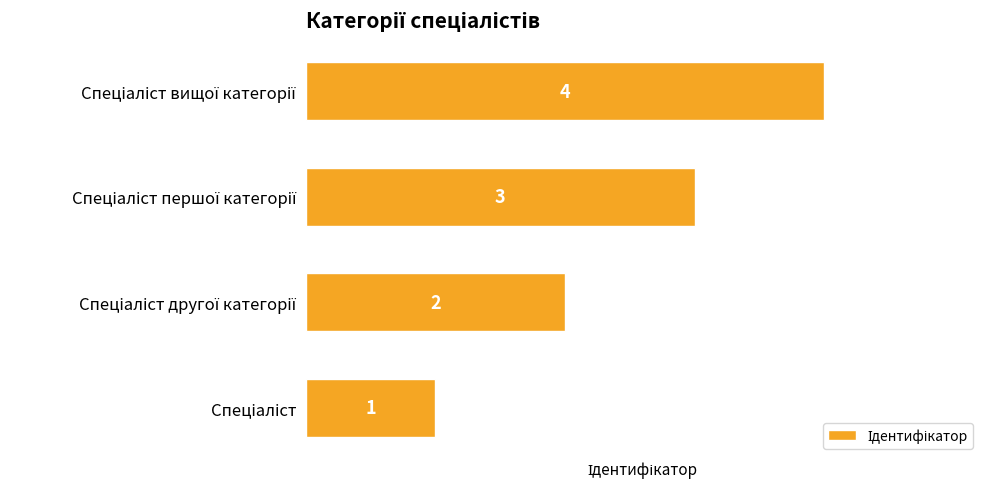

What is the sum of all values?

10